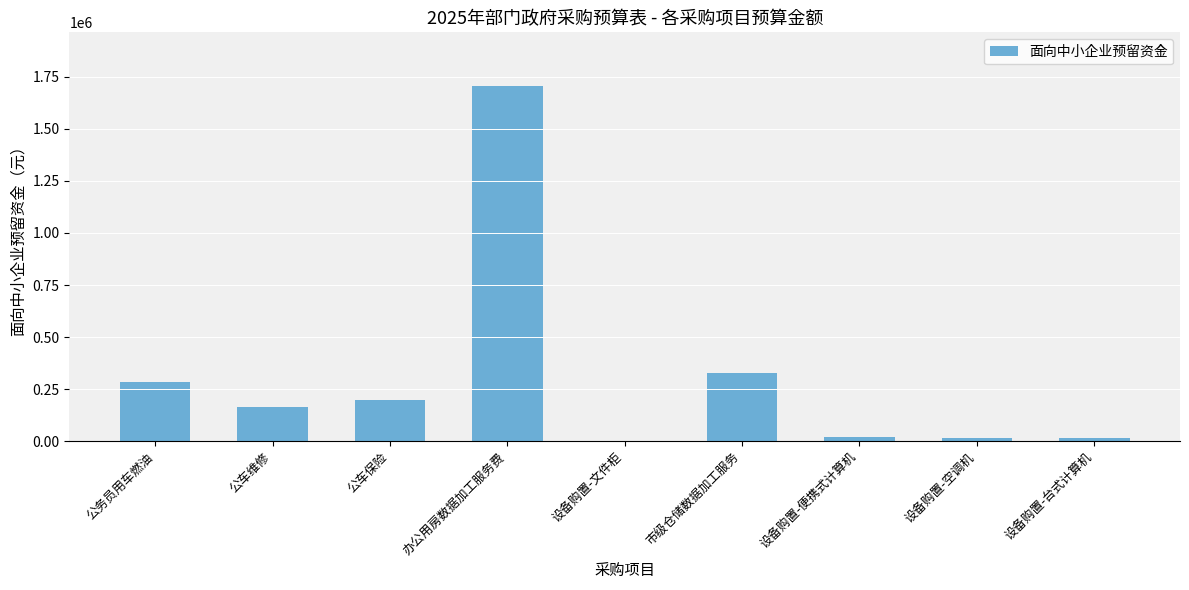

What is the sum of the values at 办公用房数据加工服务费 and 公车保险?

1906900.0